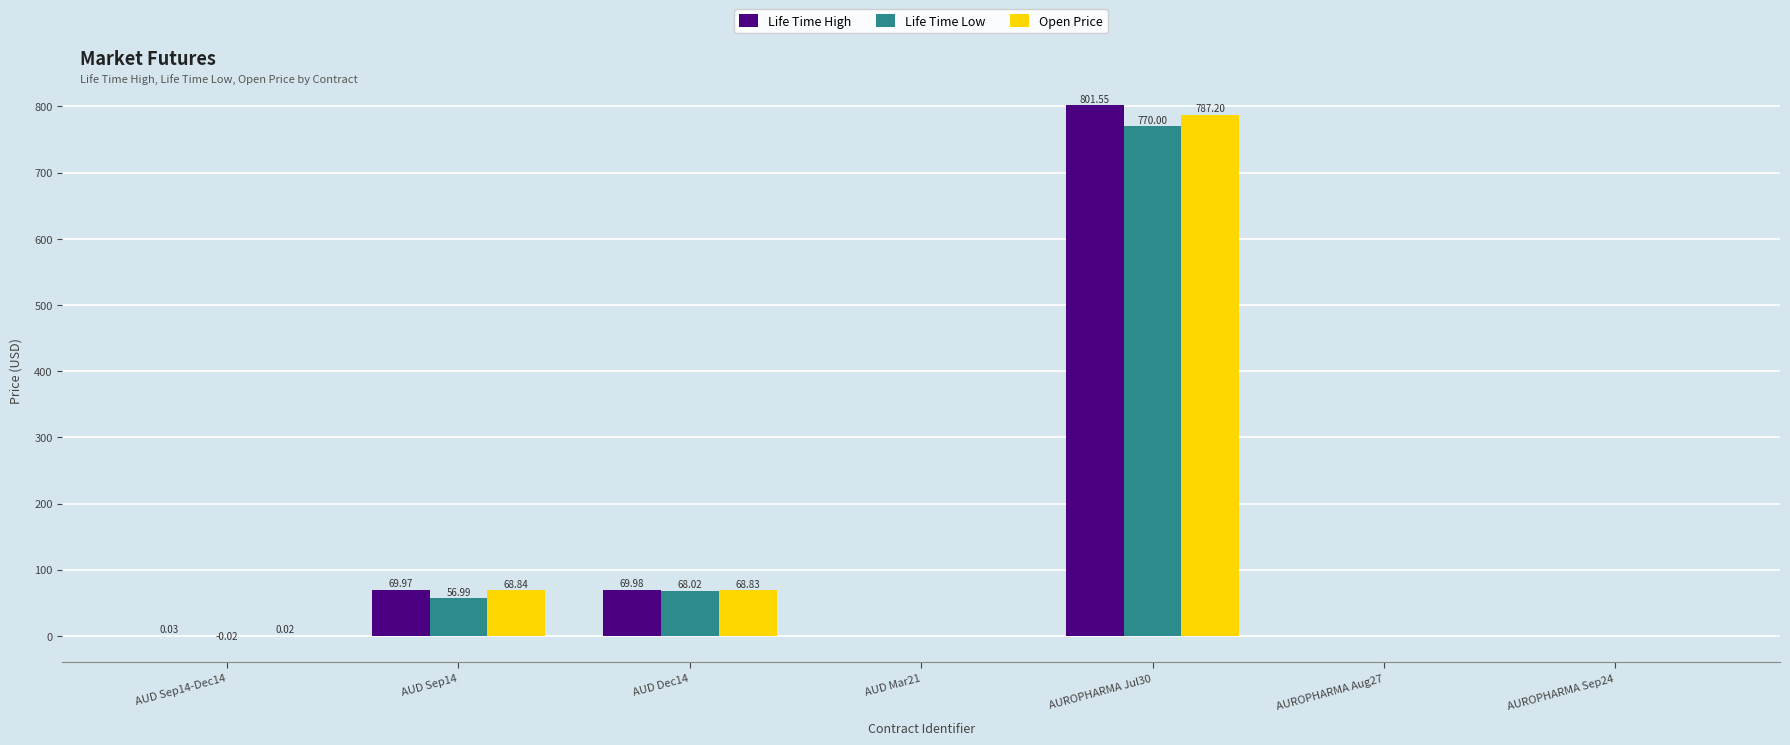

Which series has the largest total across all categories?

Life Time High